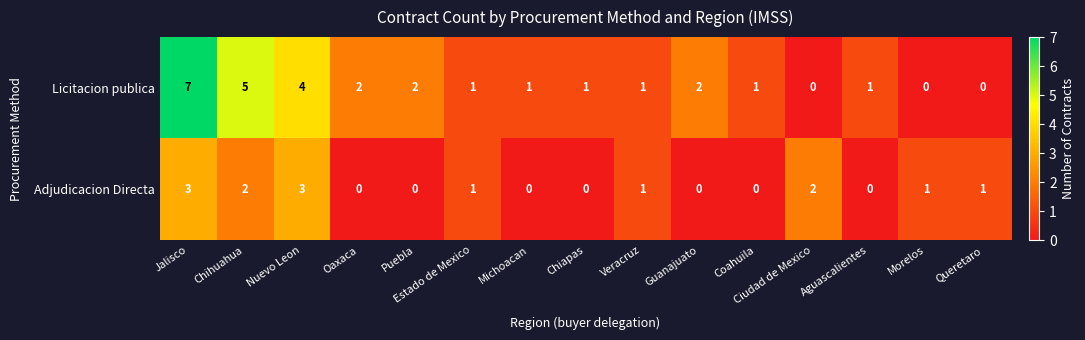

Count the Licitacion publica values in the range 1 to 2.

9